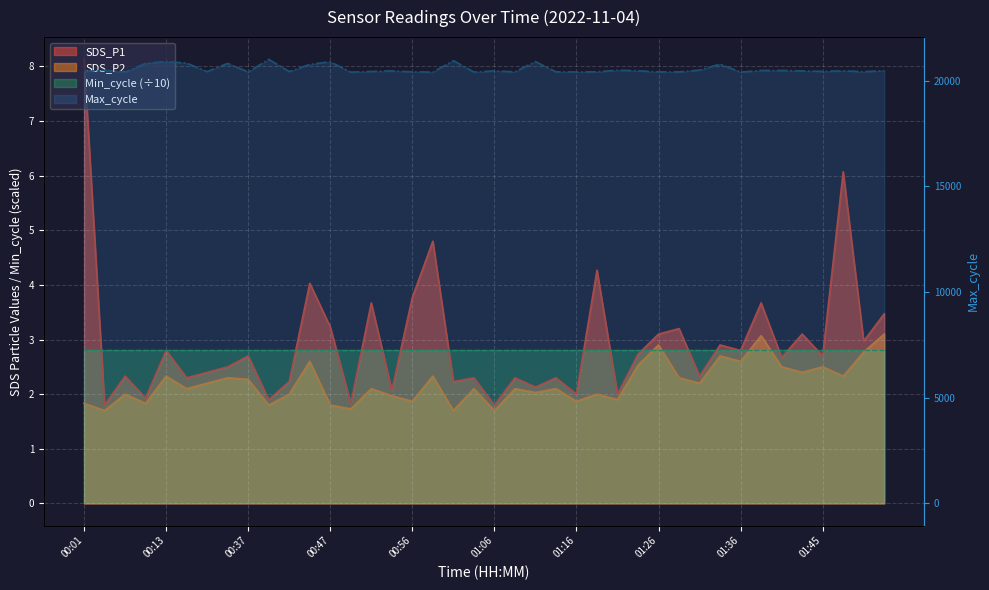

The SDS_P1 series shows 1.0 at 00:18. True or false?

False